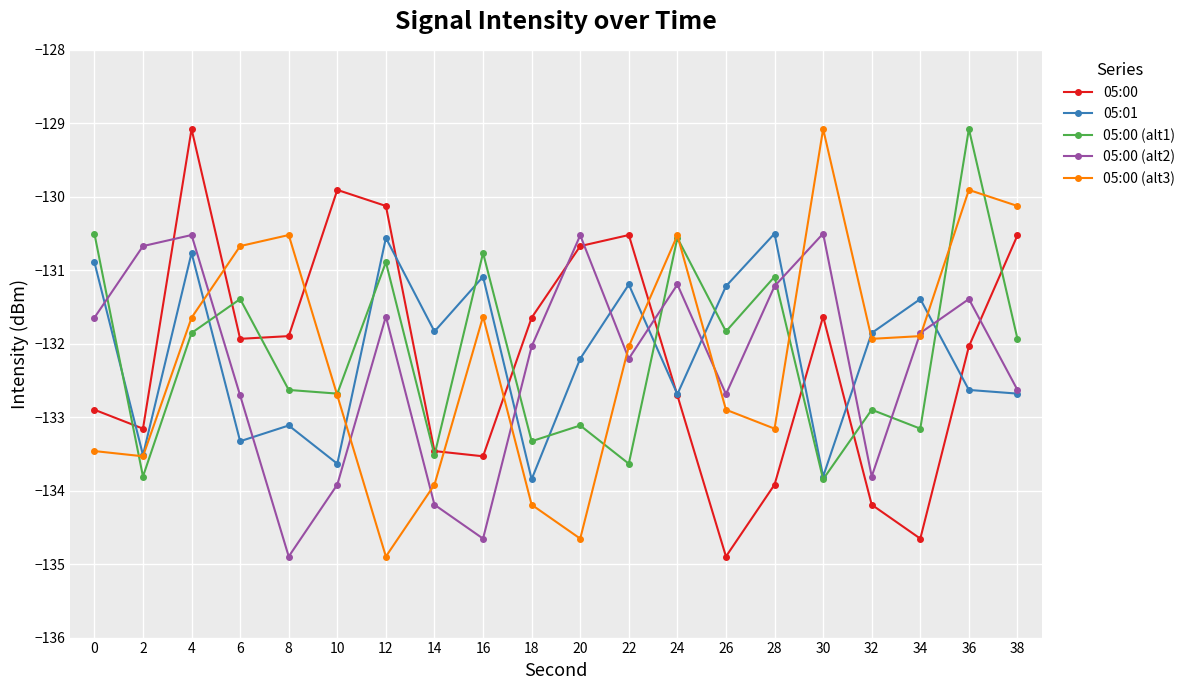

Which series ends up on top after the final intersection of 05:00 (alt2) and 05:00 (alt1)?

05:00 (alt1)